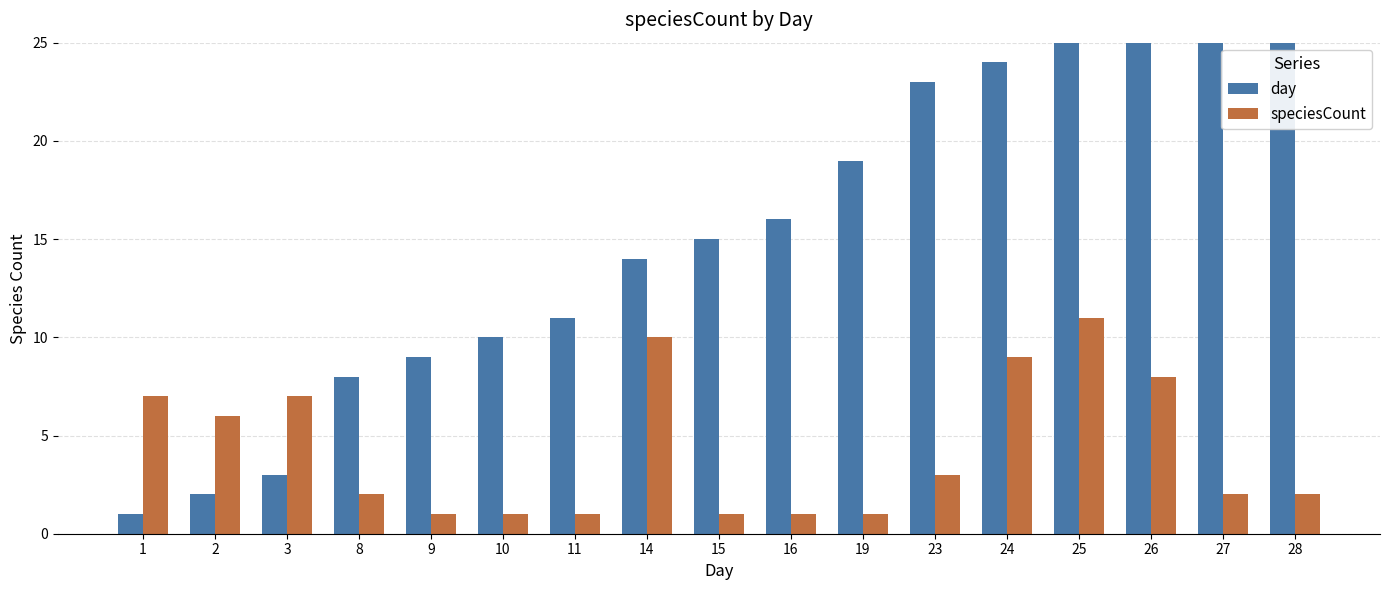

Rank the series by their average value, from highest to lowest.

day, speciesCount